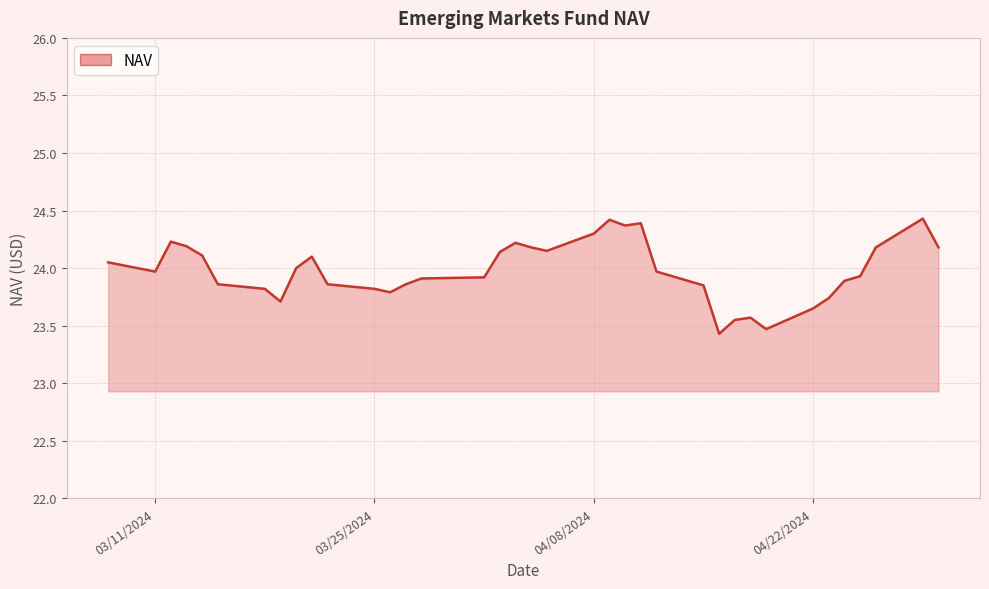

How many lines are shown in the chart?

1